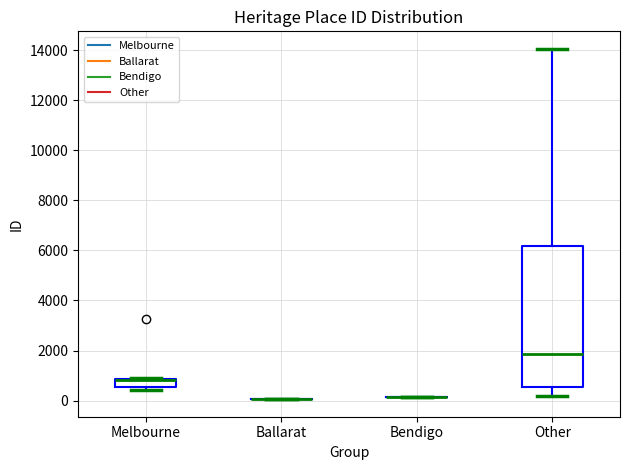

Which box is the tallest, from its lower edge to its upper edge?

Other